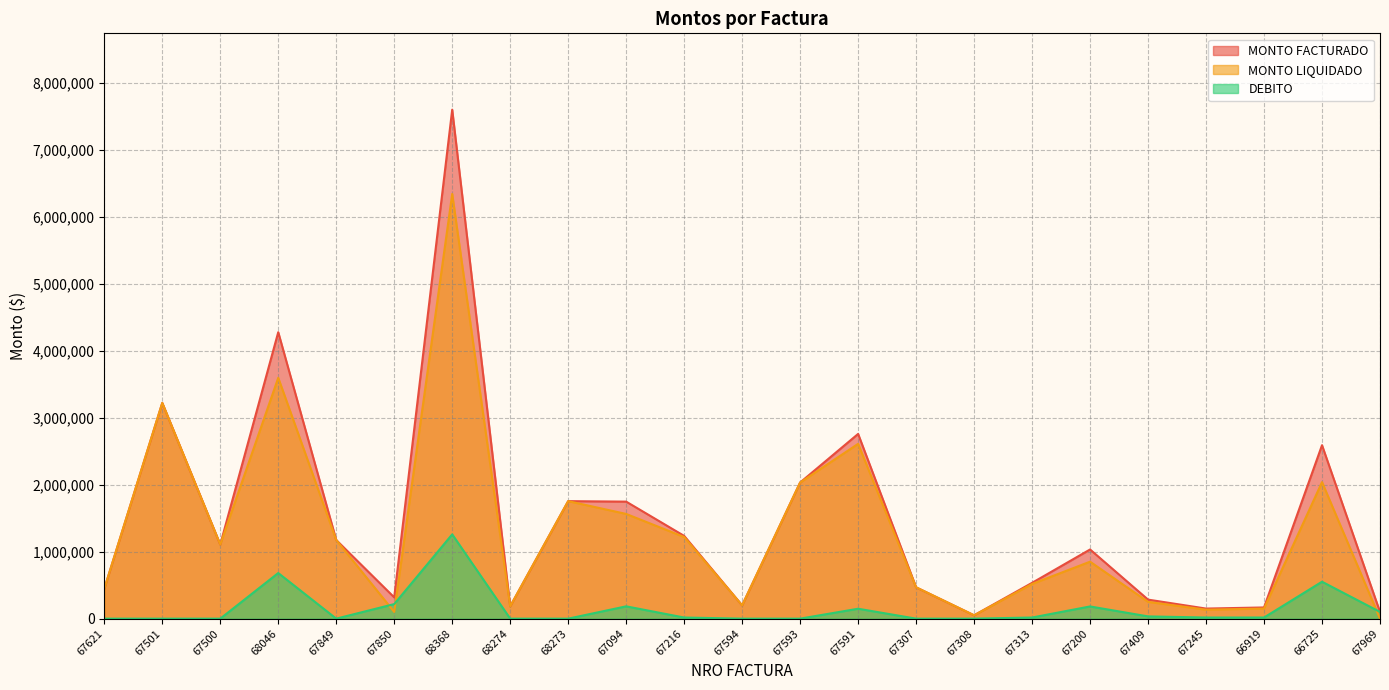

What is the total value across all series at 67216?

2470000